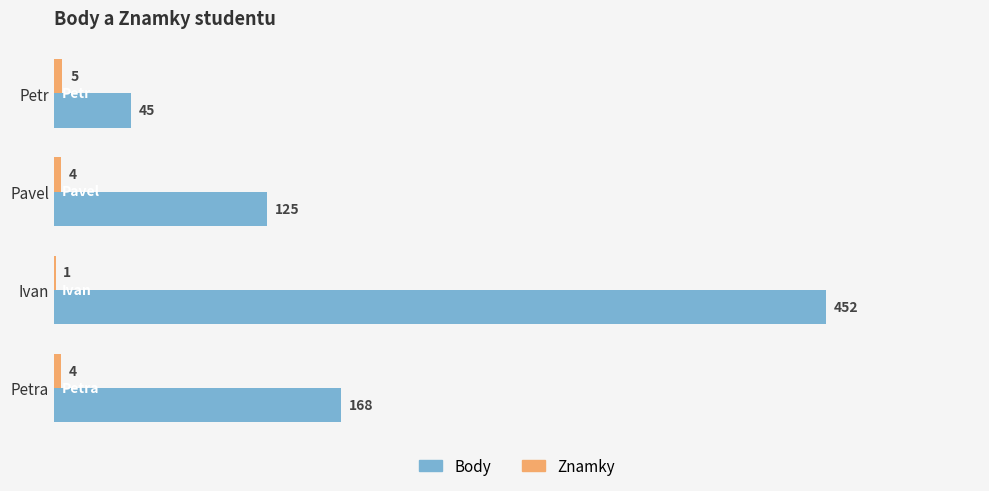

Where is Body nearest to the value 248?

Petra